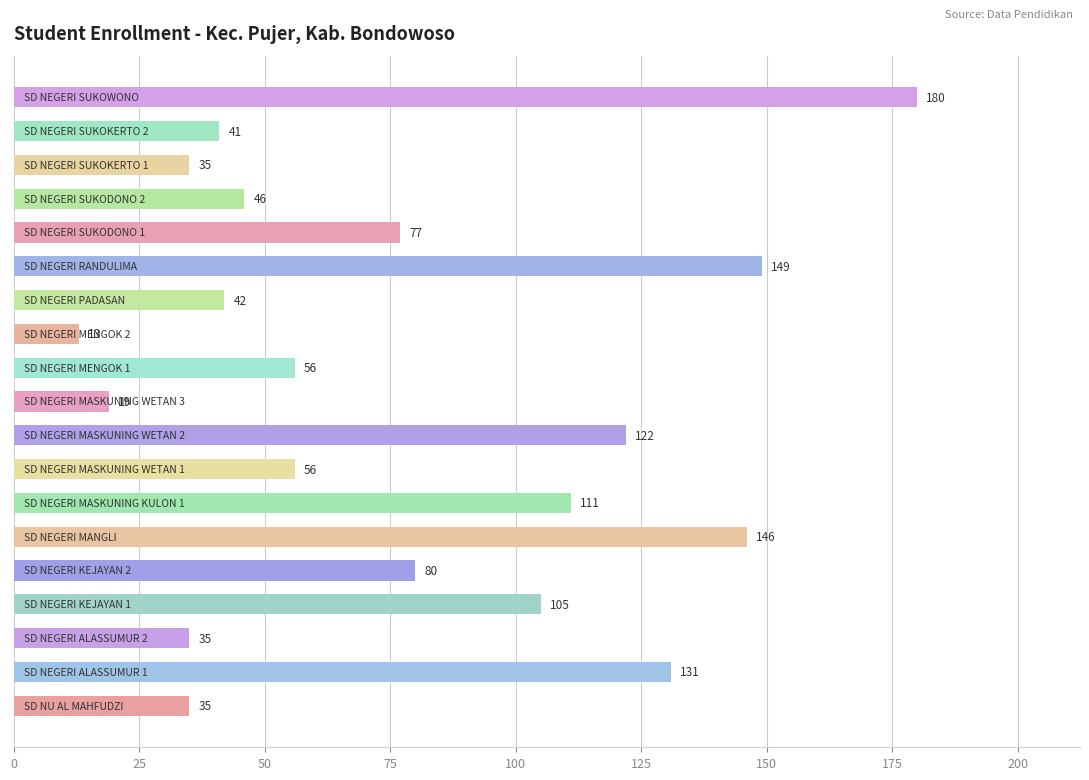

What is the smallest value displayed?

13